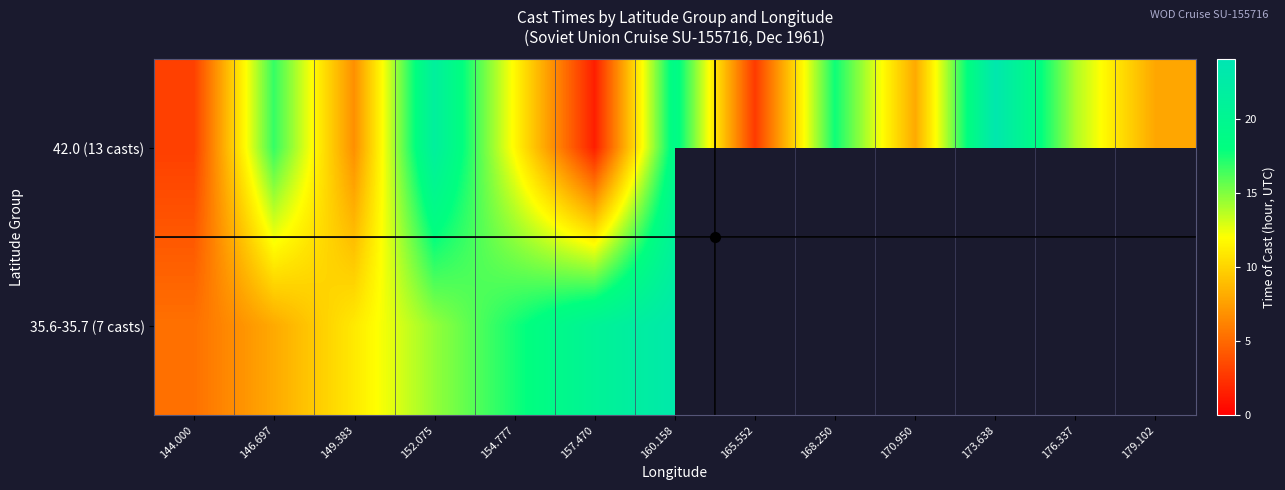

What is the average value of the 42.0 (13 casts) series?

11.8